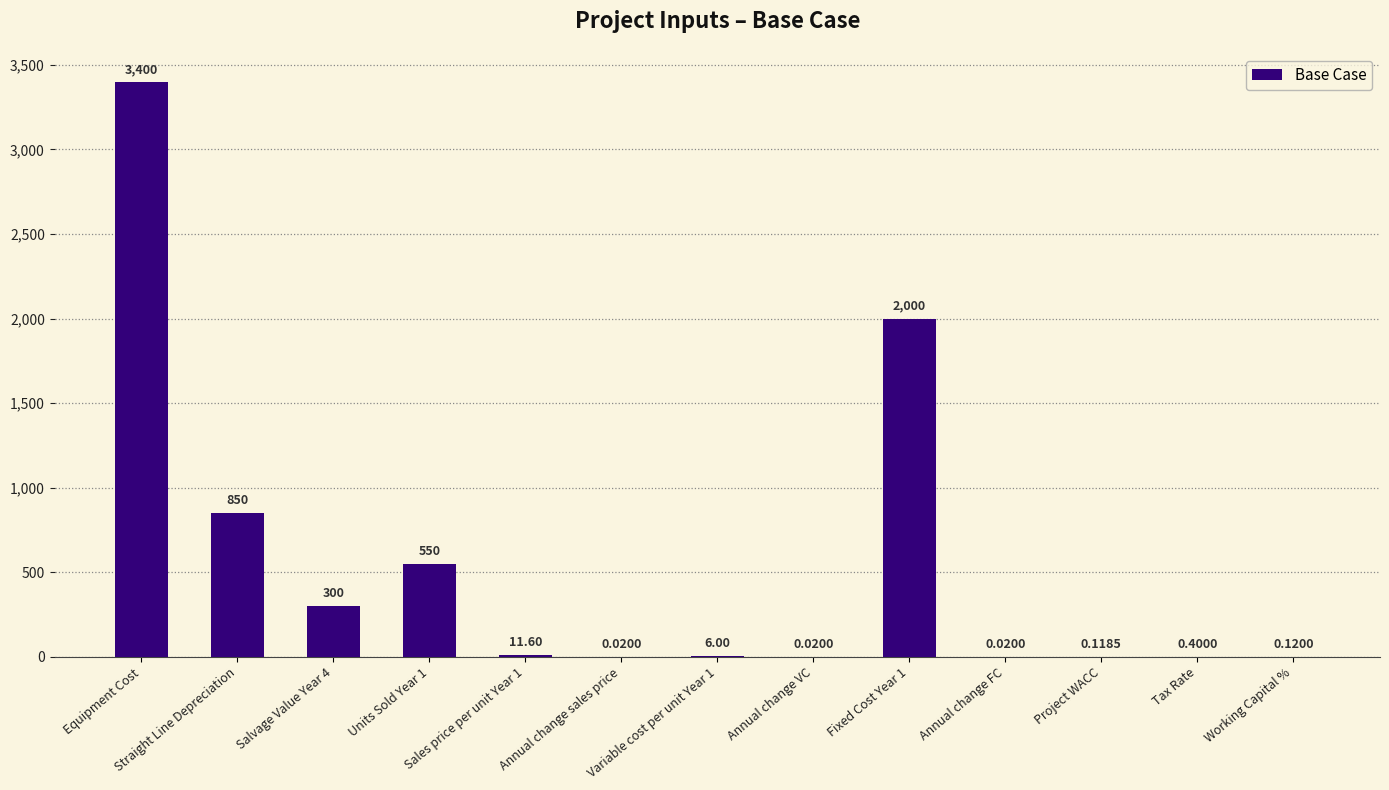

Count the number of categories in the chart.

13